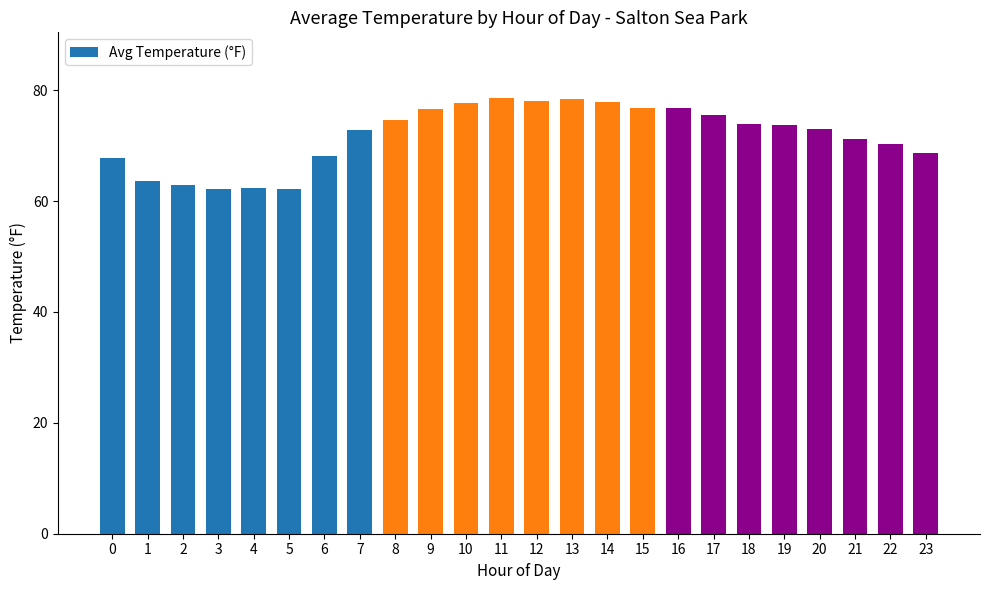

What is the value of the 20th bar from the left?

73.7